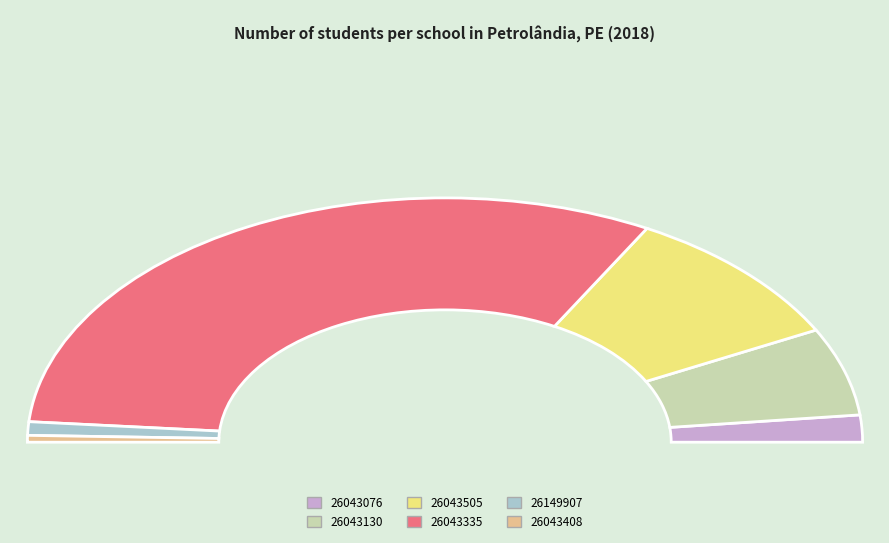

Which slice is the largest?

26043335